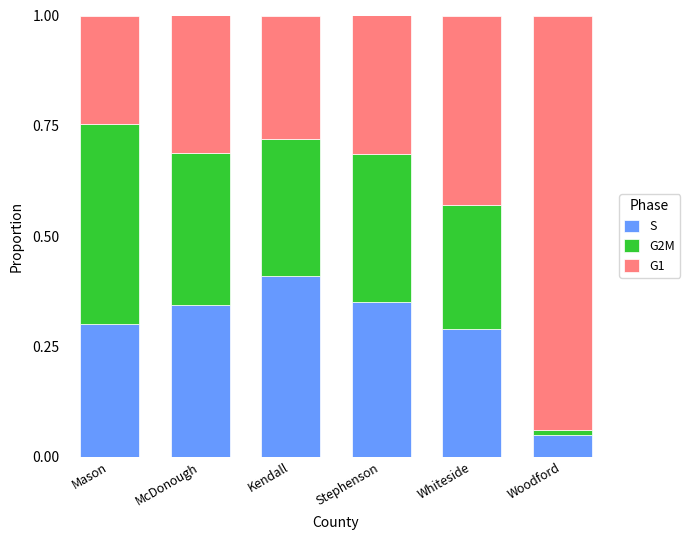

Which category has the lowest value in the S series?

Woodford